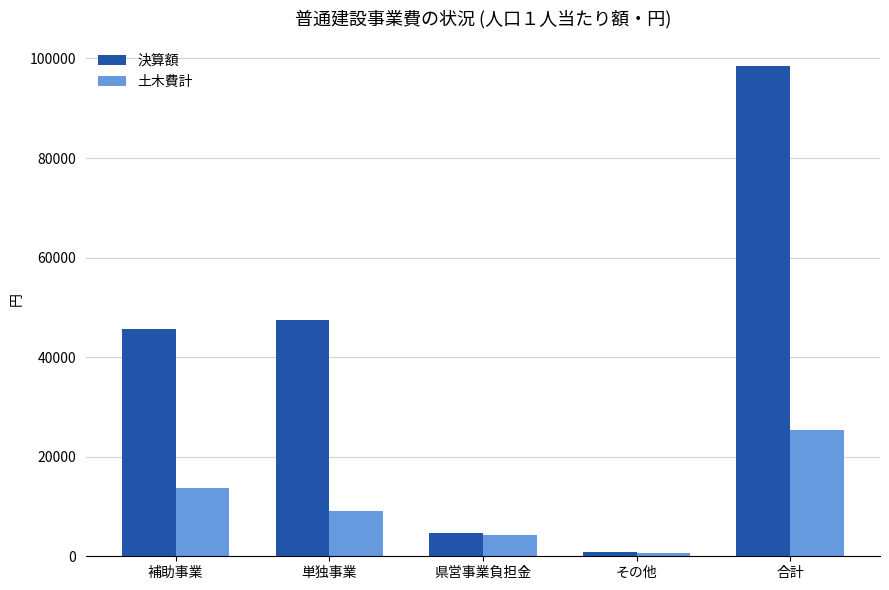

How many series are shown in this chart?

2